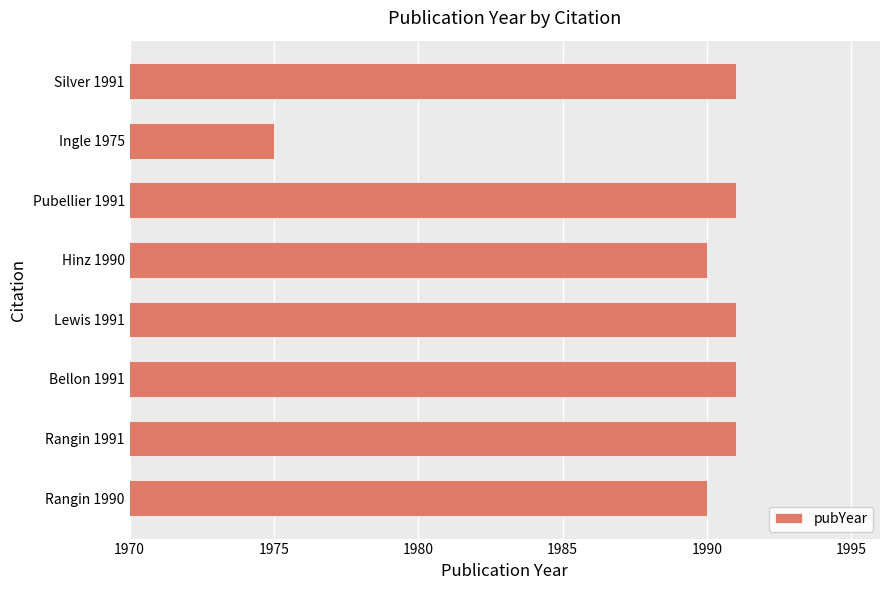

What is the sum of all values?

15910